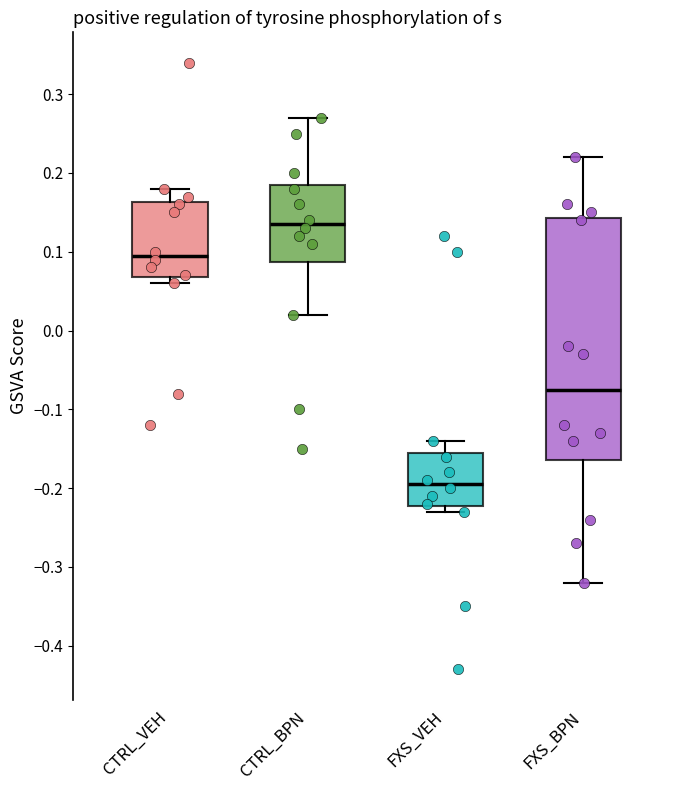

Reading left to right, transcribe this box plot: for each box, give where its median line is, the range the box spans, and where its two whiskers end, as read against the y-axis. The values are not printed on the chart, so give them approximately, as read against the axis.

CTRL_VEH: median 0.10, box 0.07 to 0.16, whiskers 0.06 to 0.18
CTRL_BPN: median 0.14, box 0.09 to 0.19, whiskers 0.02 to 0.27
FXS_VEH: median -0.19, box -0.22 to -0.15, whiskers -0.23 to -0.14
FXS_BPN: median -0.07, box -0.16 to 0.14, whiskers -0.32 to 0.22